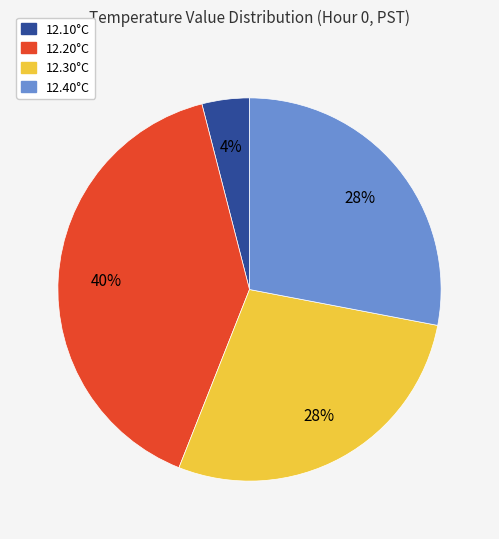

To the nearest percent, what is the difference between the largest and smallest slice percentages?

36%